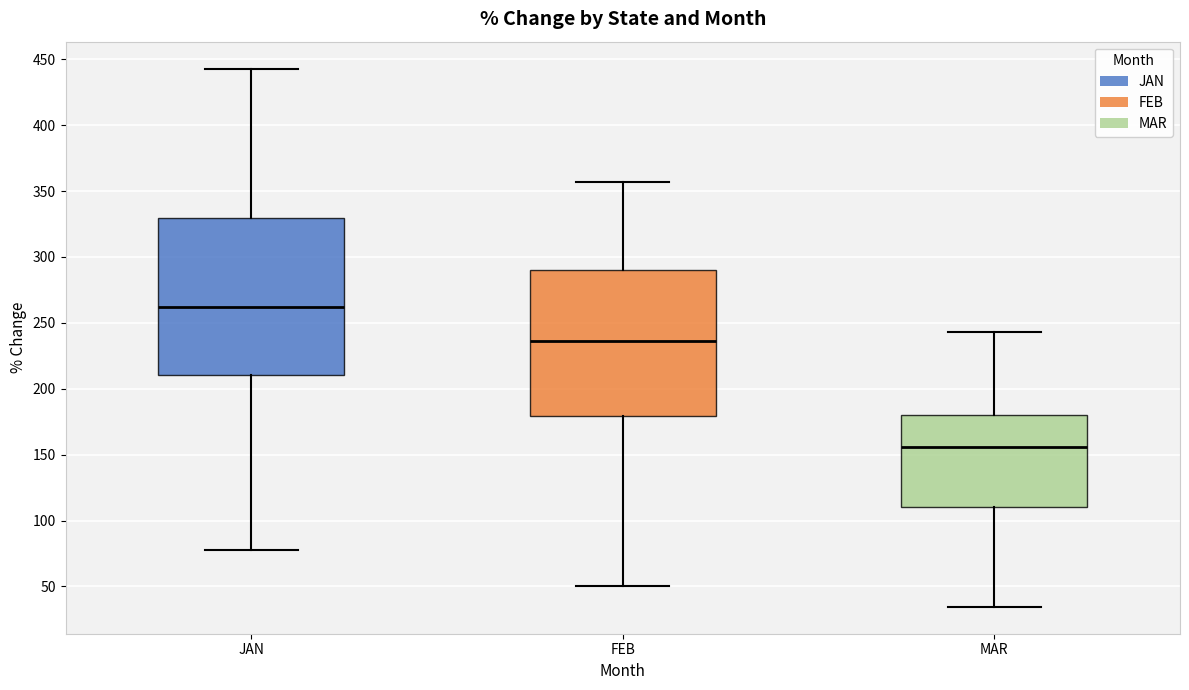

Which box has the highest median line?

JAN